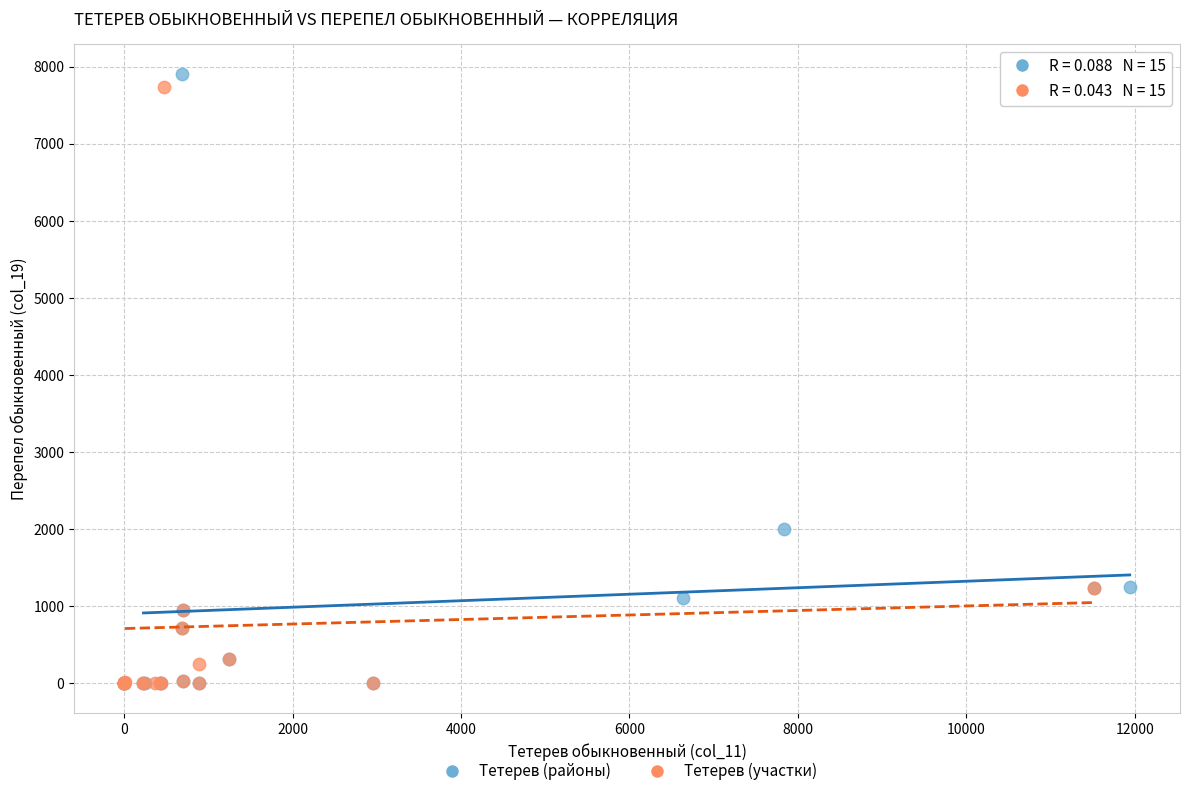

Which series has the widest spread of Y values?

Тетерев (районы)